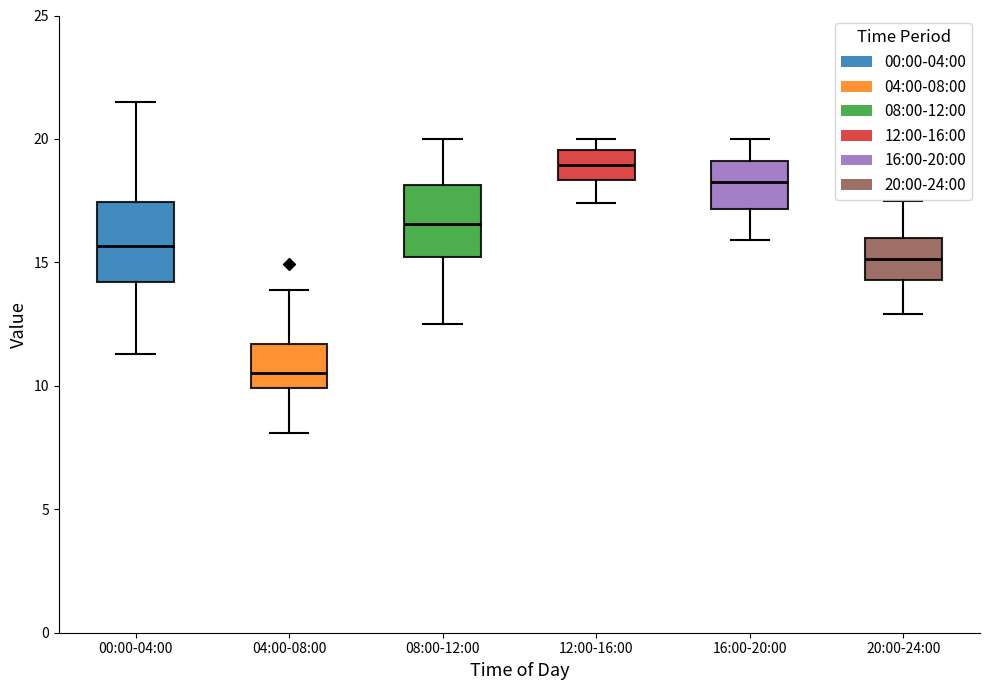

Which box's median line is the lowest?

04:00-08:00